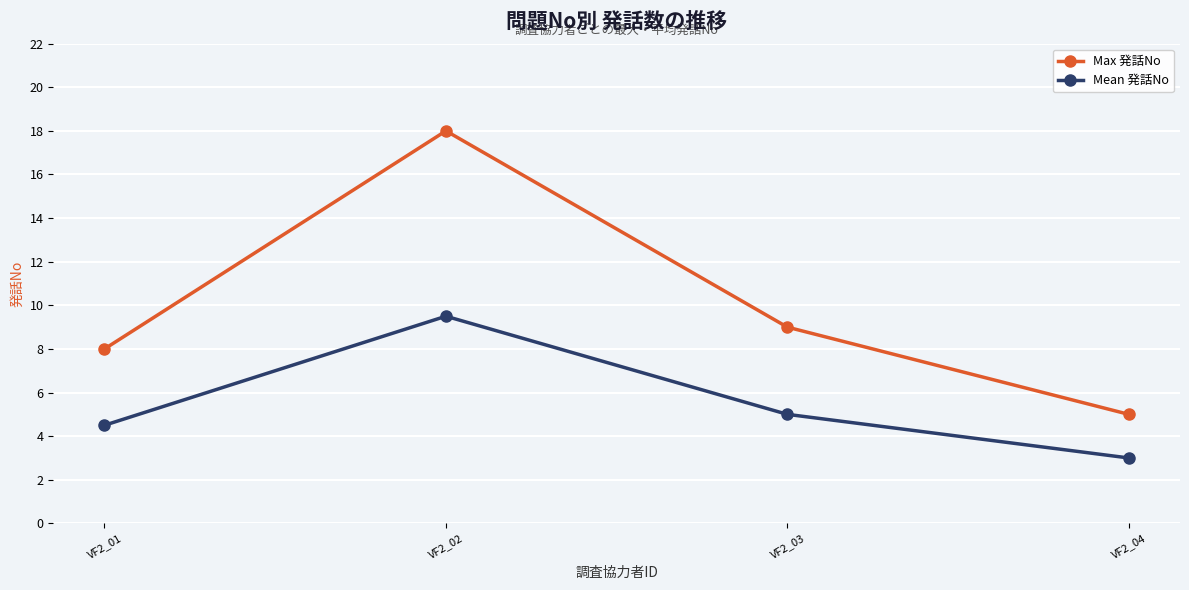

Does the chart display data point markers on the line(s)?

Yes